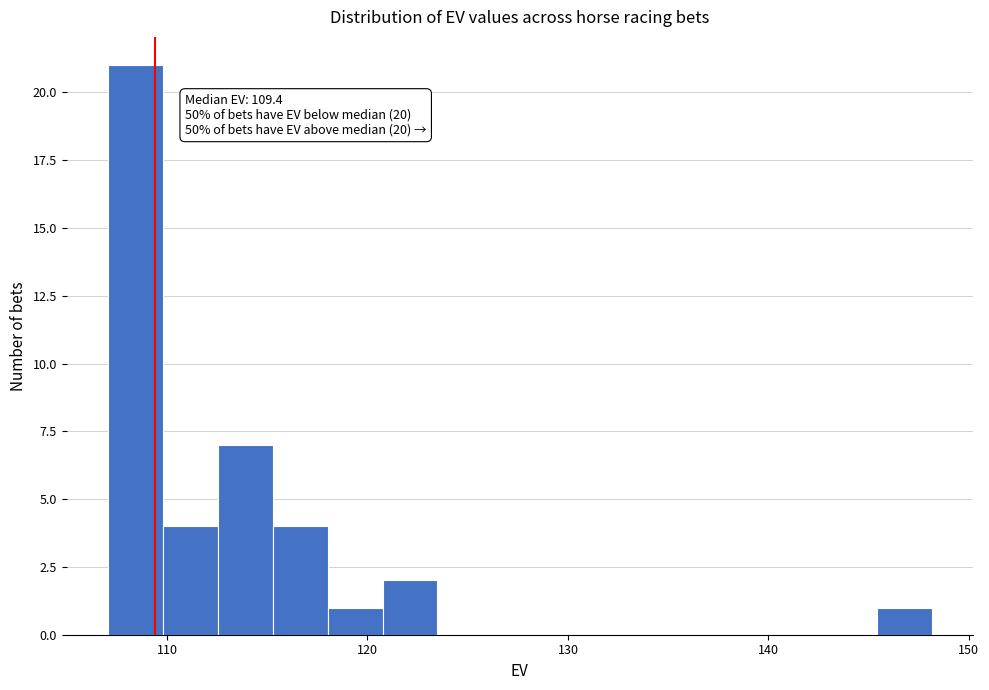

Around what value on the x-axis is the tallest bar? Give the approximate position of its centre, as read against the axis.

108